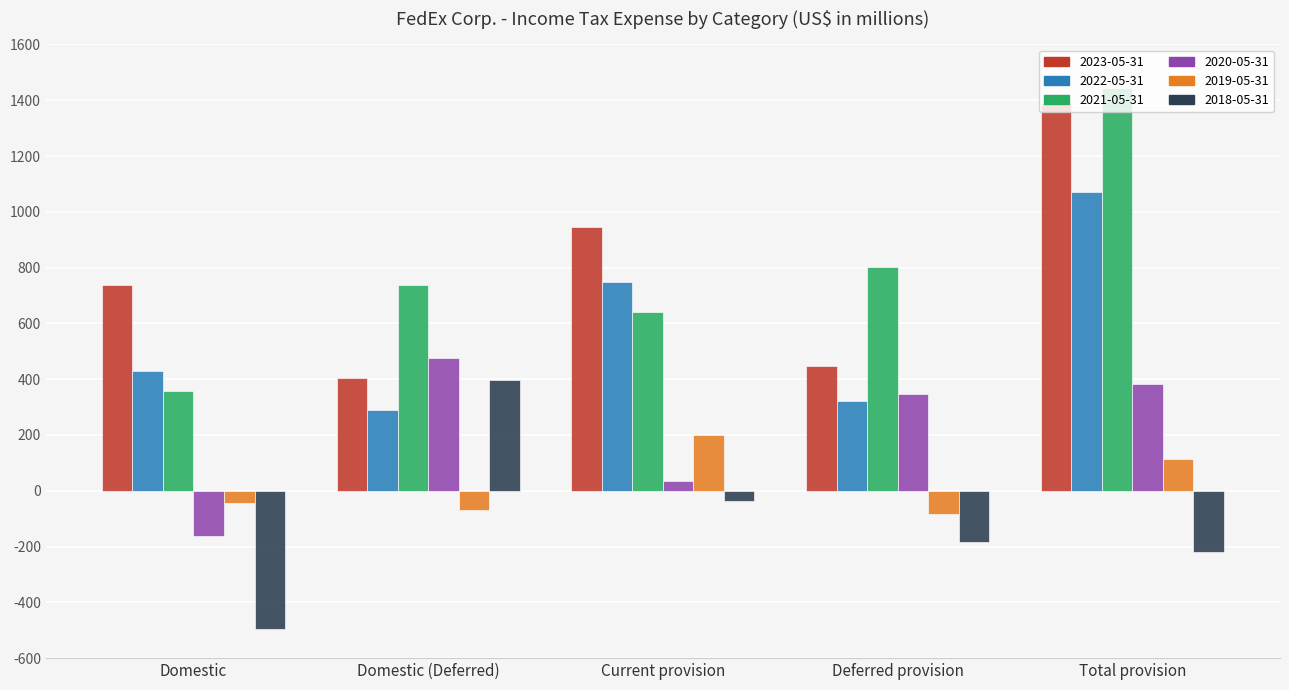

What is the minimum value for 2022-05-31?

288